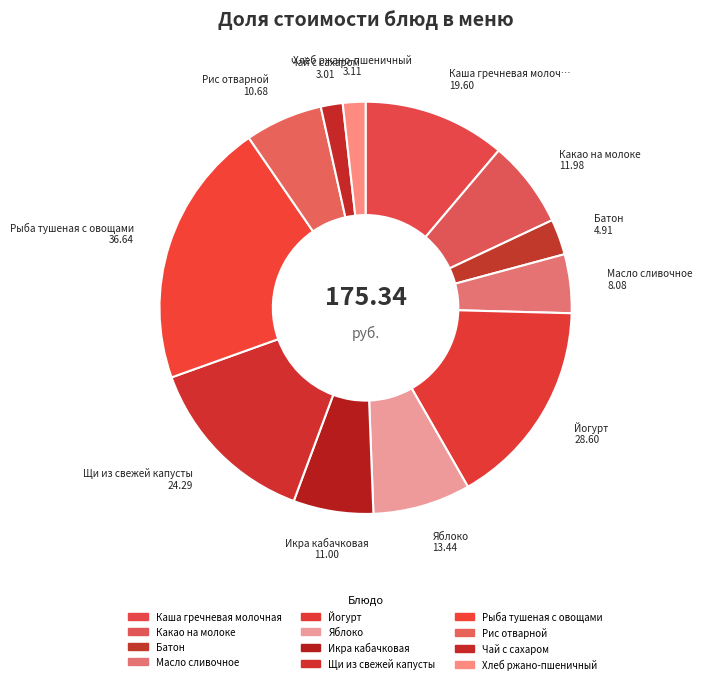

Rank the categories by value from lowest to highest.

Чай с сахаром, Хлеб ржано-пшеничный, Батон, Масло сливочное, Рис отварной, Икра кабачковая, Какао на молоке, Яблоко, Каша гречневая молочная, Щи из свежей капусты, Йогурт, Рыба тушеная с овощами